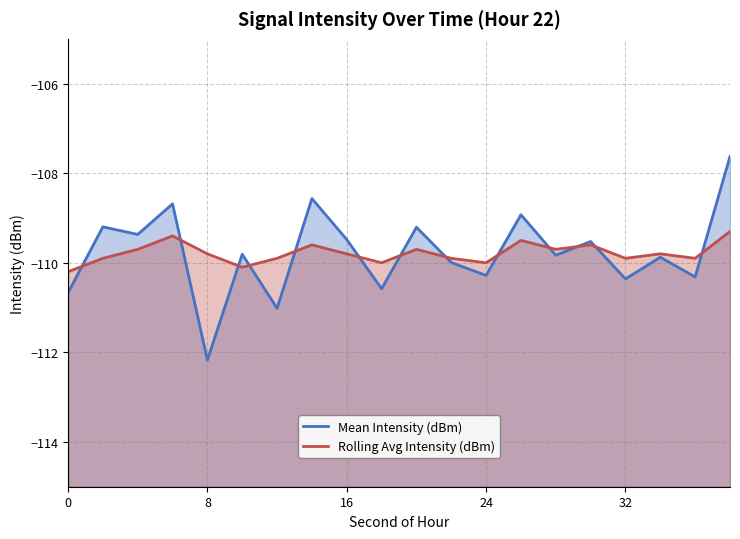

What are all the series names shown in the legend?

Mean Intensity (dBm), Rolling Avg Intensity (dBm)